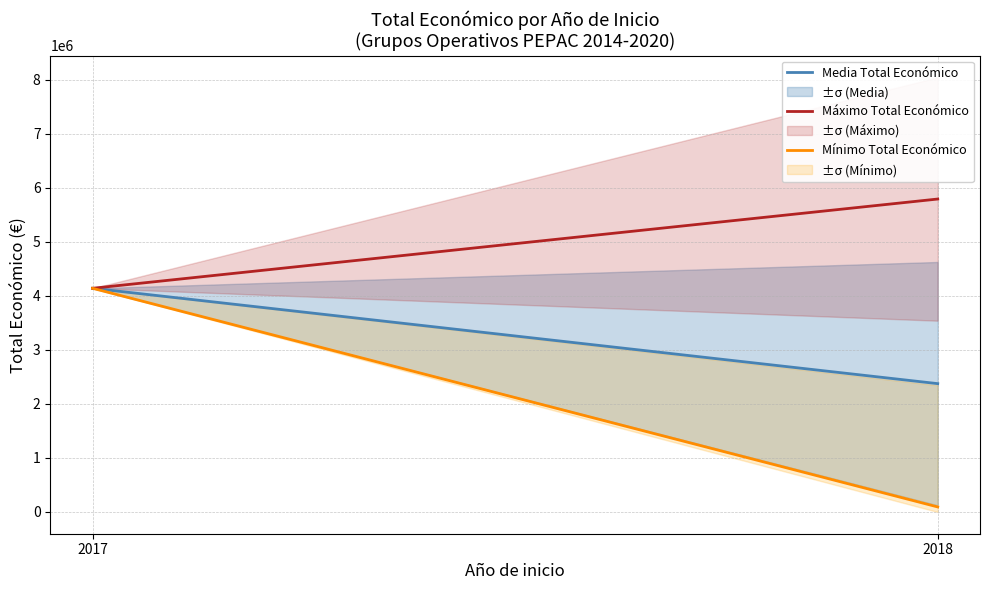

What is the average value of the Media Total Económico series?

3257106.6